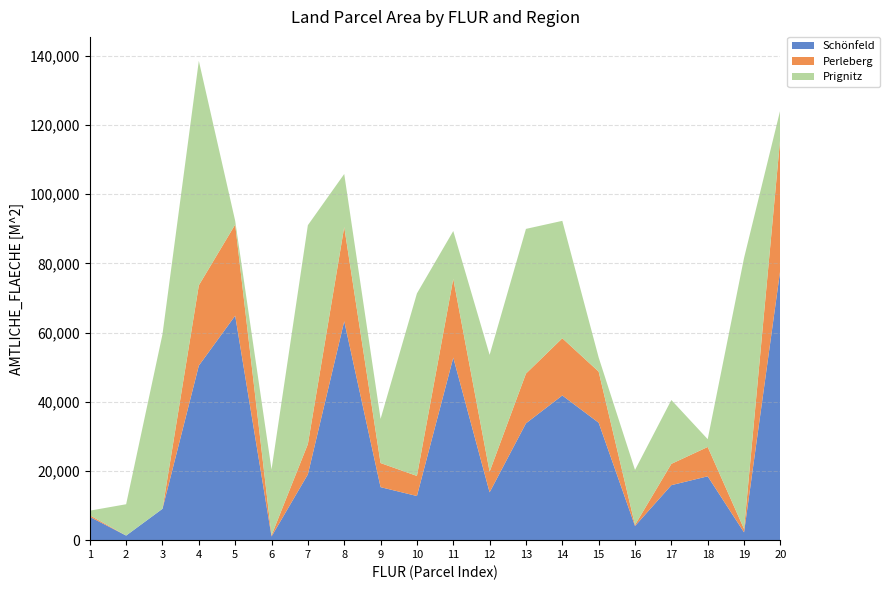

Reading right to left, what are all the values shown in this chart?

Schönfeld: 78330	2250	18455	15895	4090	33940	41820	33770	13820	52750	12760	15320	63270	19020	1070	64880	50450	9060	1323	6736
Perleberg: 38305	989	8481	6159	311	14774	16535	14378	5973	22783	5806	6968	27242	8749	337	26340	23206	0	0	466
Prignitz: 7820	78330	2250	18455	15895	4090	33940	41820	33770	13820	52750	12760	15320	63270	19020	1070	64880	50450	9060	1323